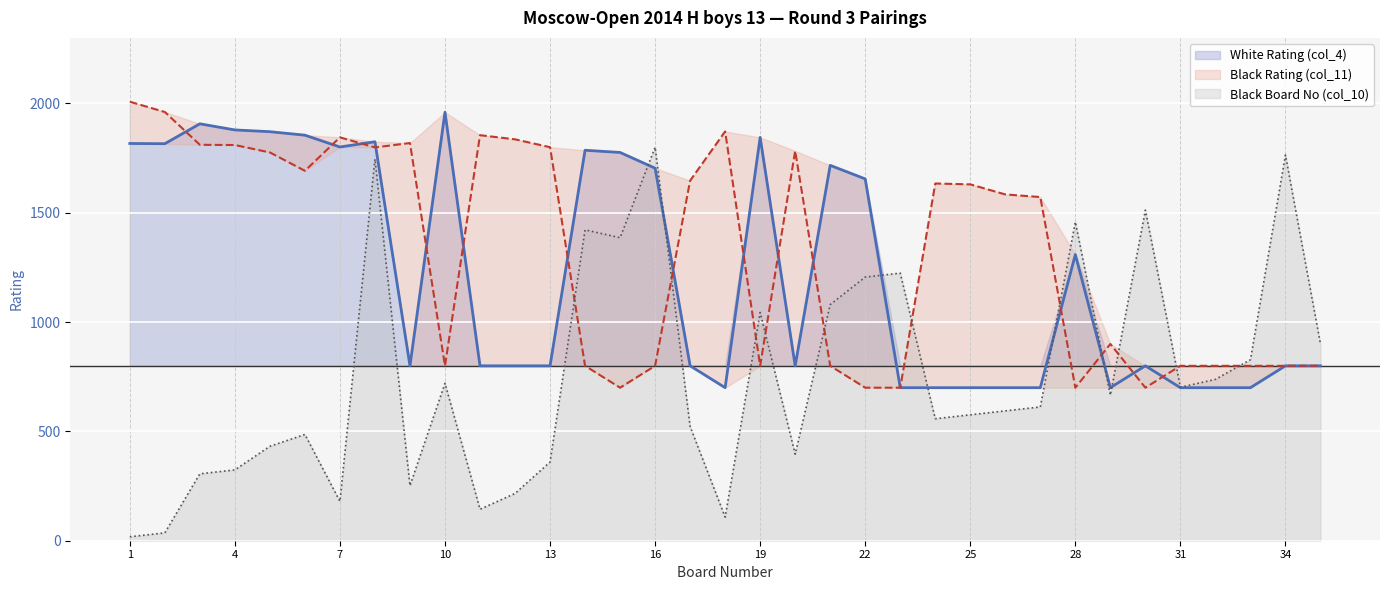

How many interior local peaks does the Black Rating (col_11) series have?

7